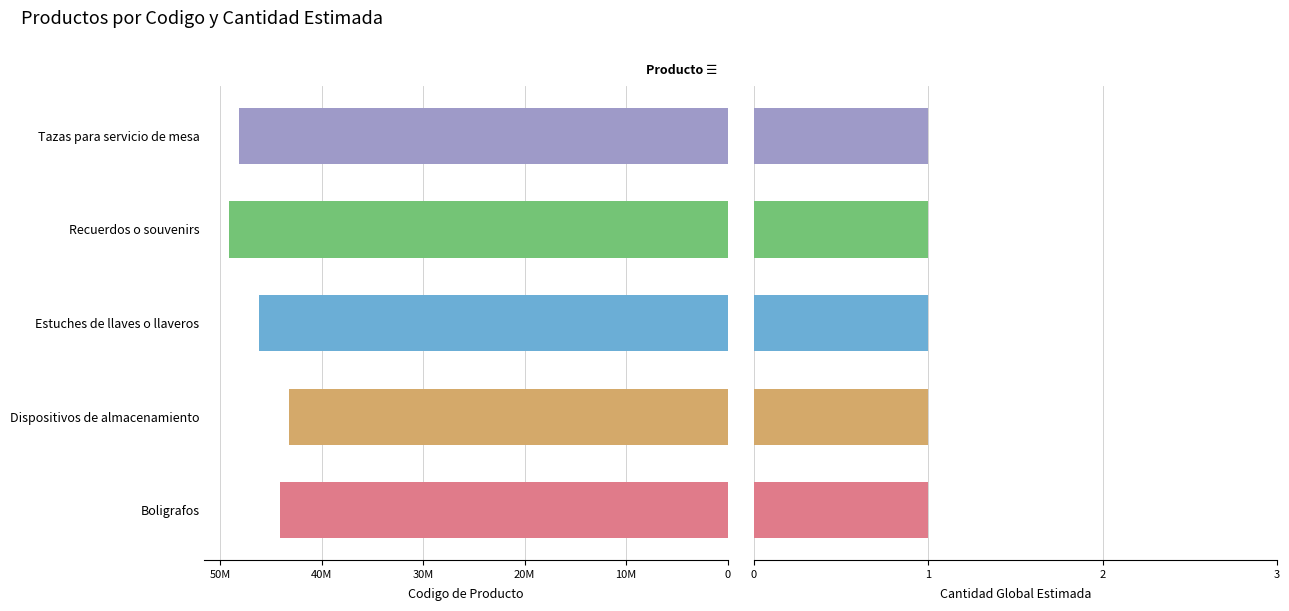

True or false: producto_codigo has a value of 87420791.0 at Recuerdos o souvenirs.

False